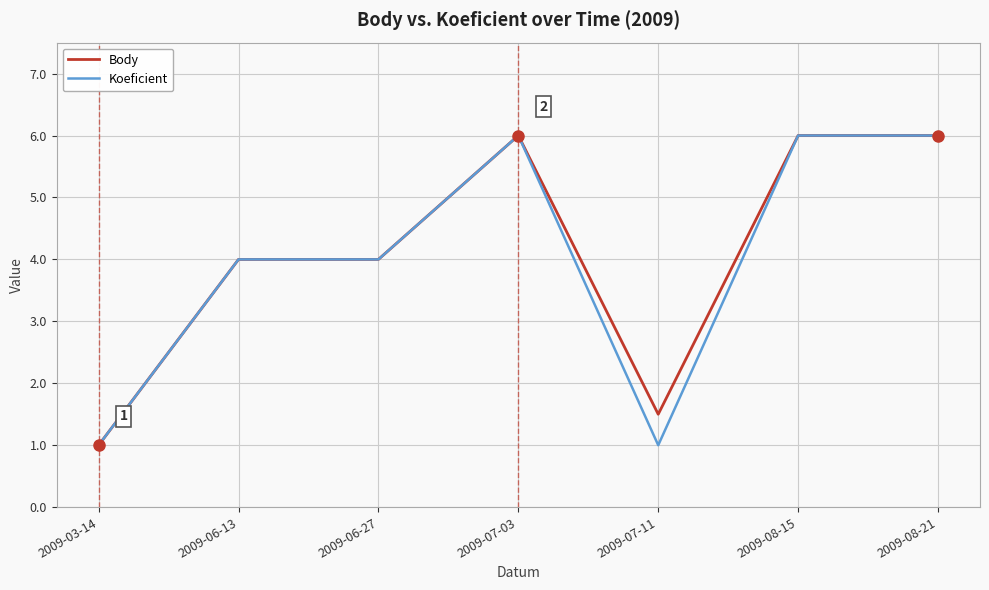

Is it true that Body equals 2.2 at 2009-07-11?

False